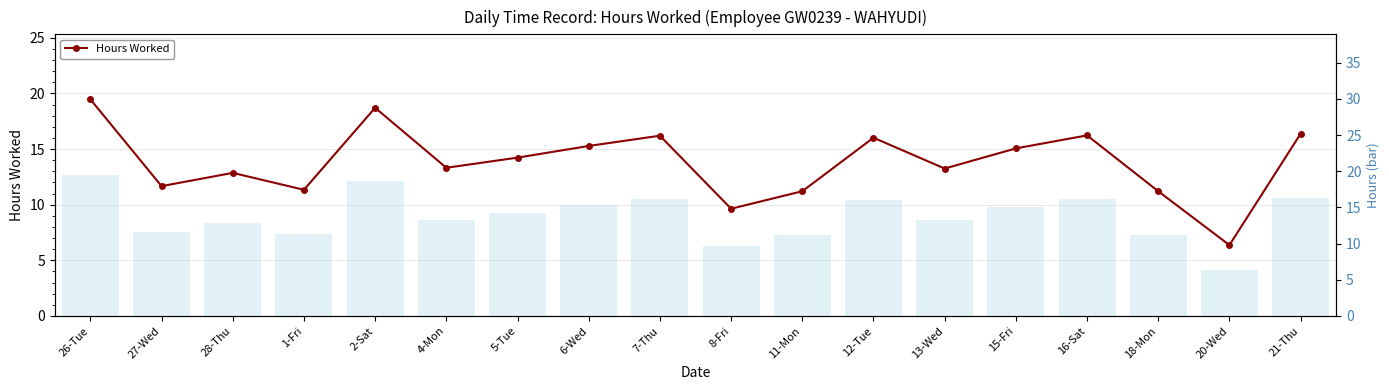

Is the value of Daily Hours (bar) at 16-Sat greater than the value of Hours Worked at 2-Sat?

No